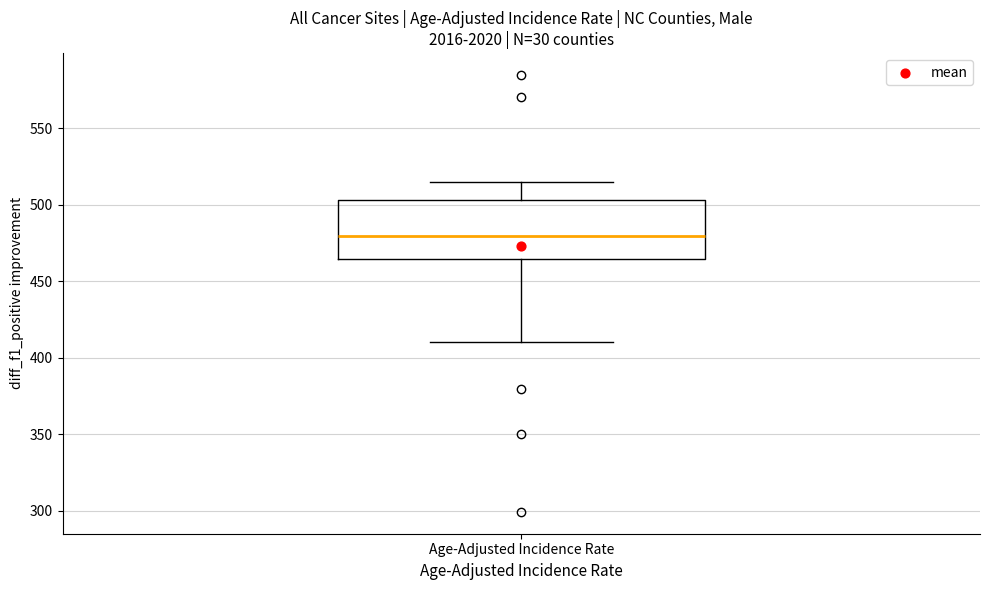

Where does the upper whisker of the box for Age-Adjusted Incidence Rate end on the y-axis? The values are not printed on the chart, so give them approximately, as read against the axis.

515